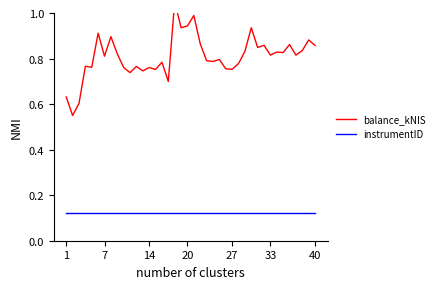

Which series has the largest total across all categories?

balance_kNIS